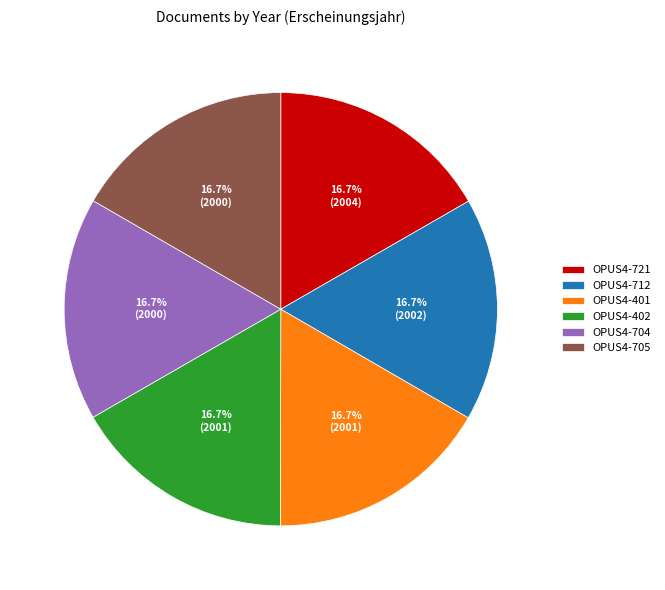

Is OPUS4-401 the majority of the pie?

No